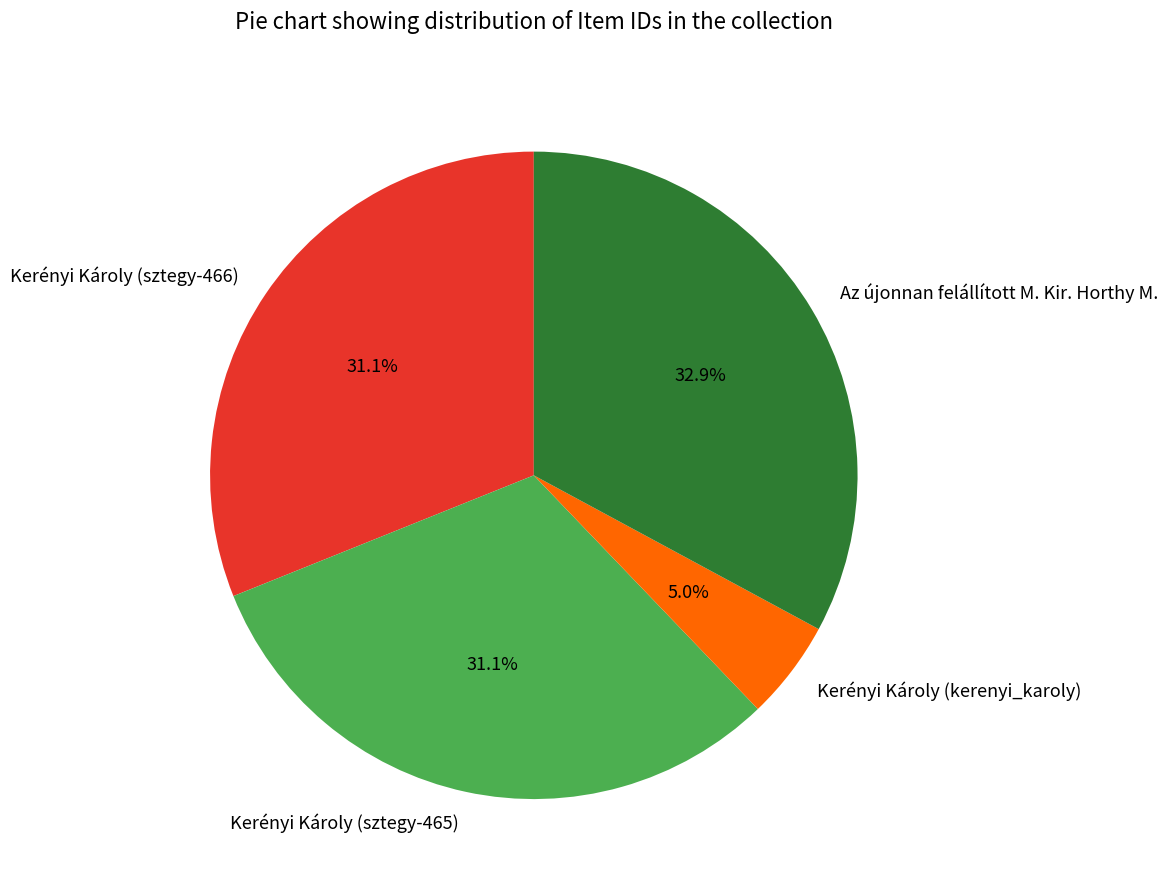

The Kerényi Károly (kerenyi_karoly) slice represents 5% of the pie. True or false?

True